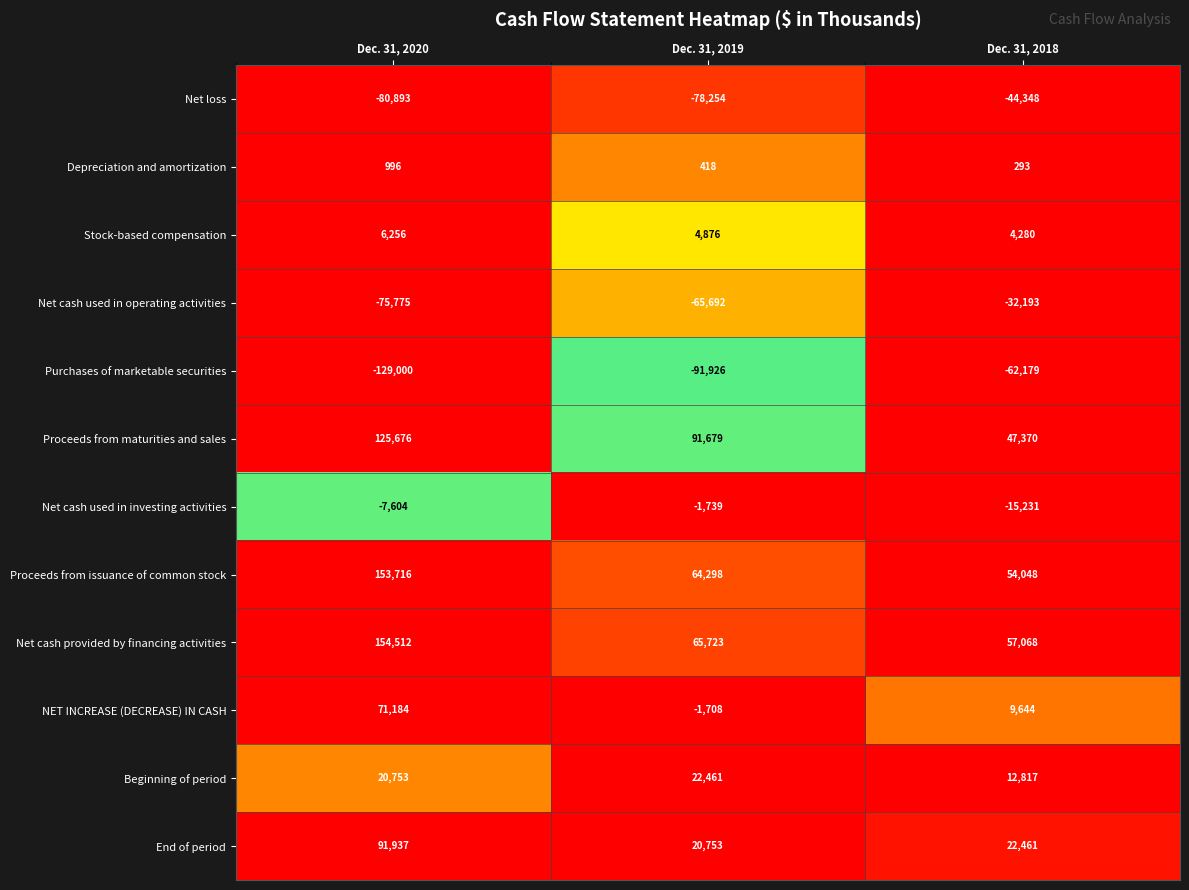

List the series in order of their peak value, highest first.

Net cash provided by financing activities, Proceeds from issuance of common stock, Proceeds from maturities and sales, End of period, NET INCREASE (DECREASE) IN CASH, Beginning of period, Stock-based compensation, Depreciation and amortization, Net cash used in investing activities, Net cash used in operating activities, Net loss, Purchases of marketable securities